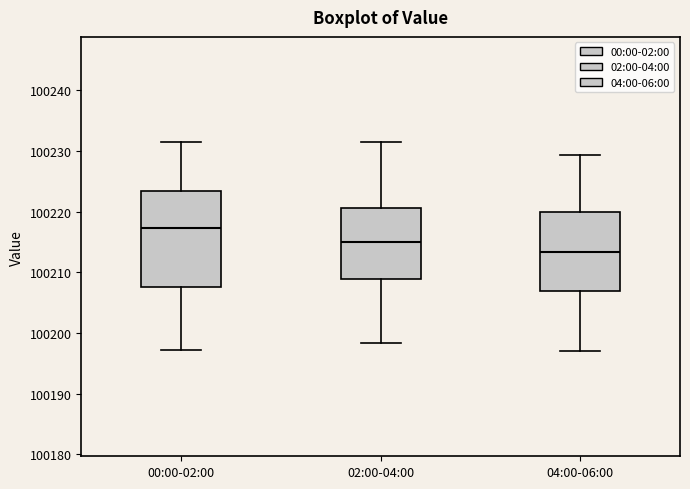

Where does the lower whisker of the box for 00:00-02:00 end on the y-axis? The values are not printed on the chart, so give them approximately, as read against the axis.

100197